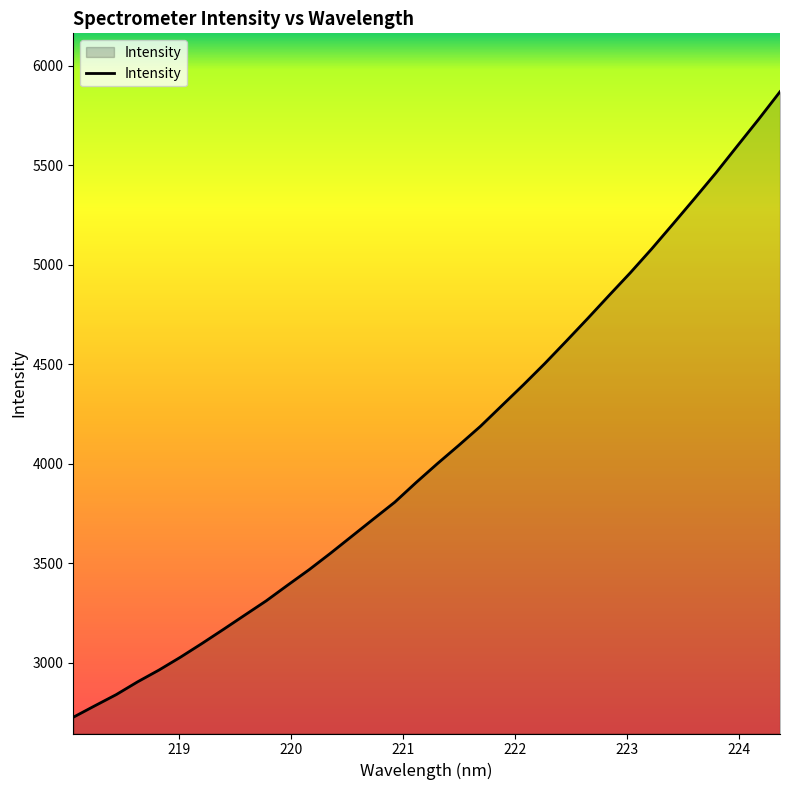

What is the greatest value displayed?

5869.8